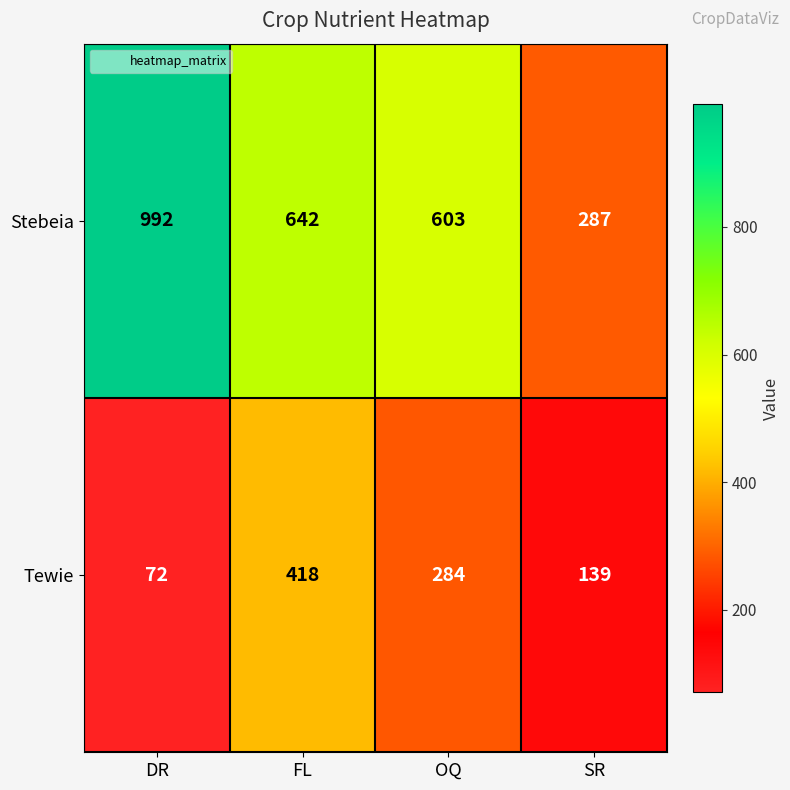

Rank the series by their average value, from highest to lowest.

Stebeia, Tewie